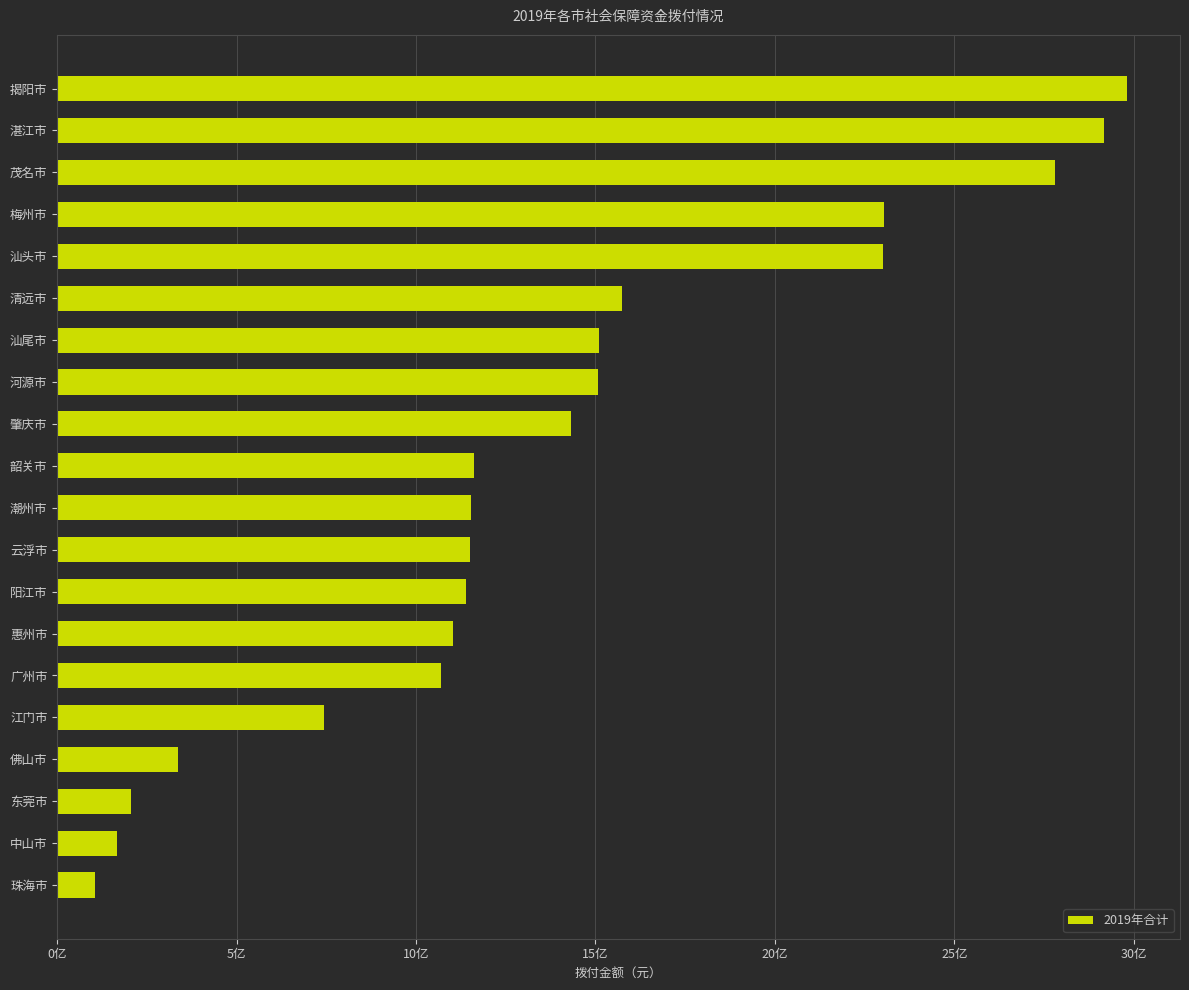

Are the bars horizontal?

Yes